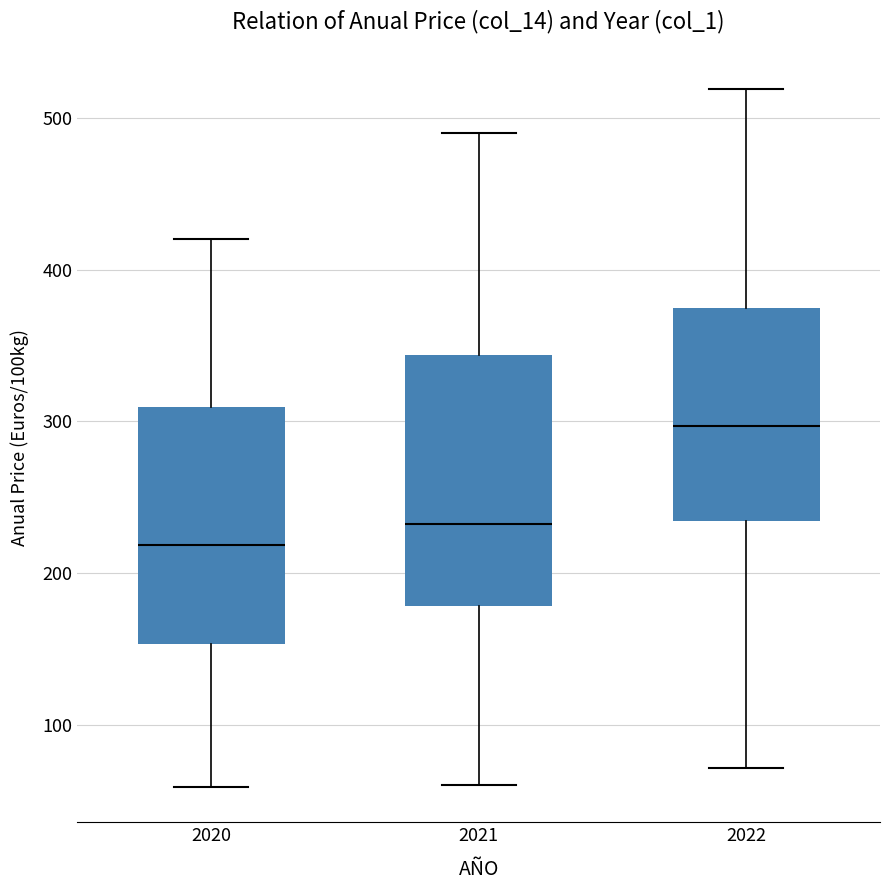

Which box has the lowest median line?

2020